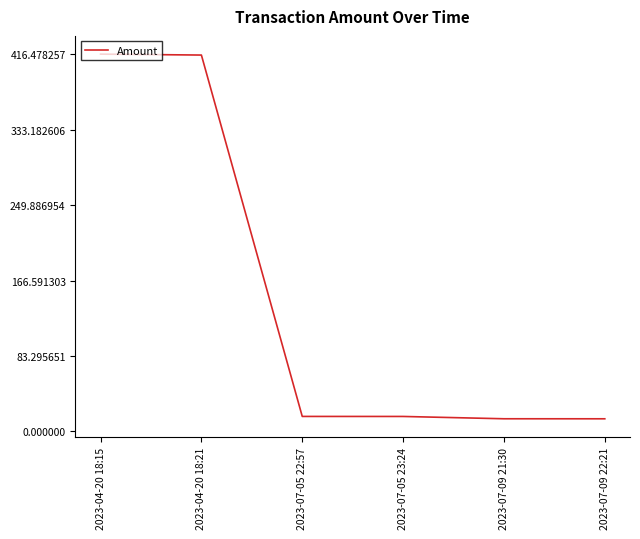

What is the minimum value shown in the chart?

14.0